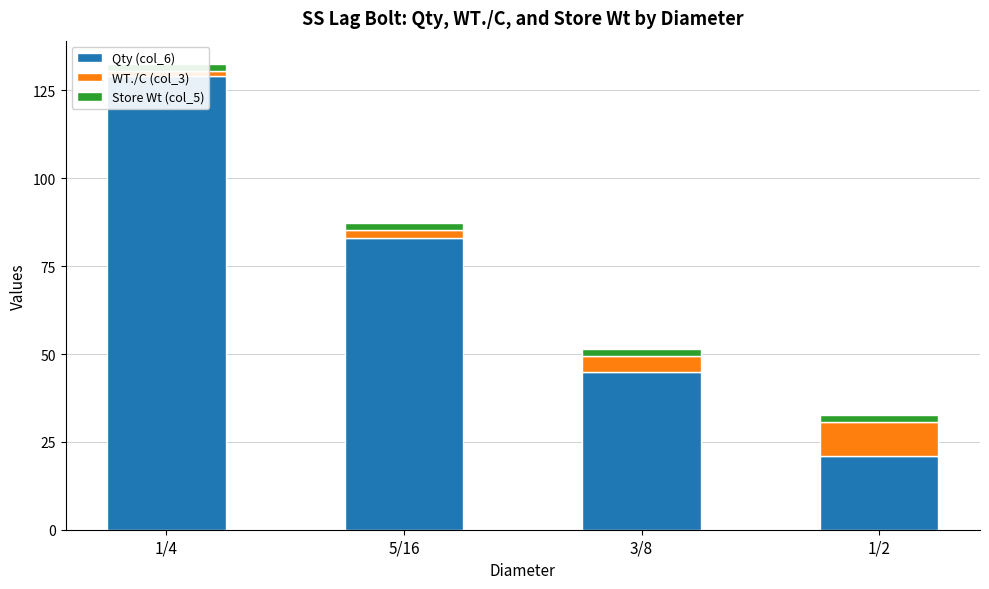

What is the value of the Qty (col_6) bar at the 4th from the left?

21.0